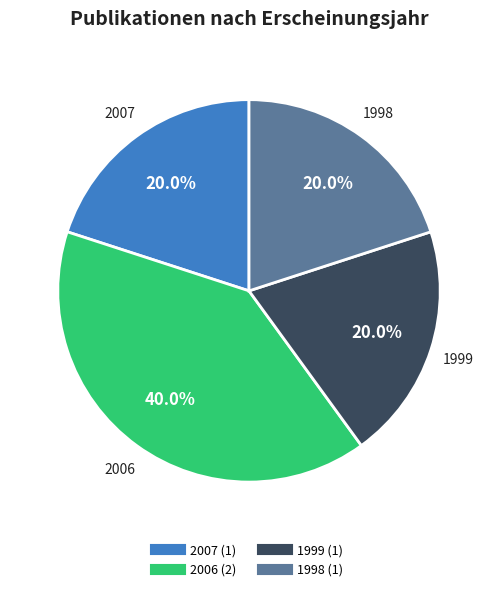

Is there a majority slice in this chart?

No